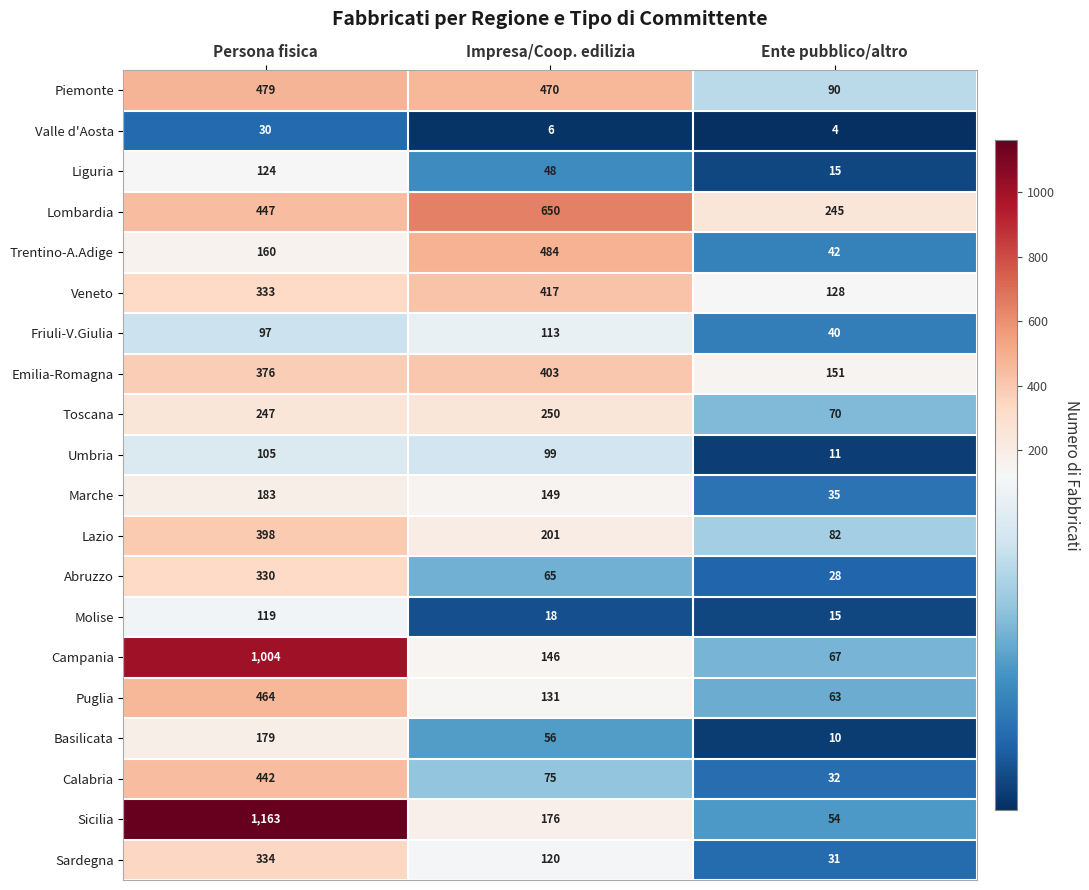

How many data points does each series have?

3